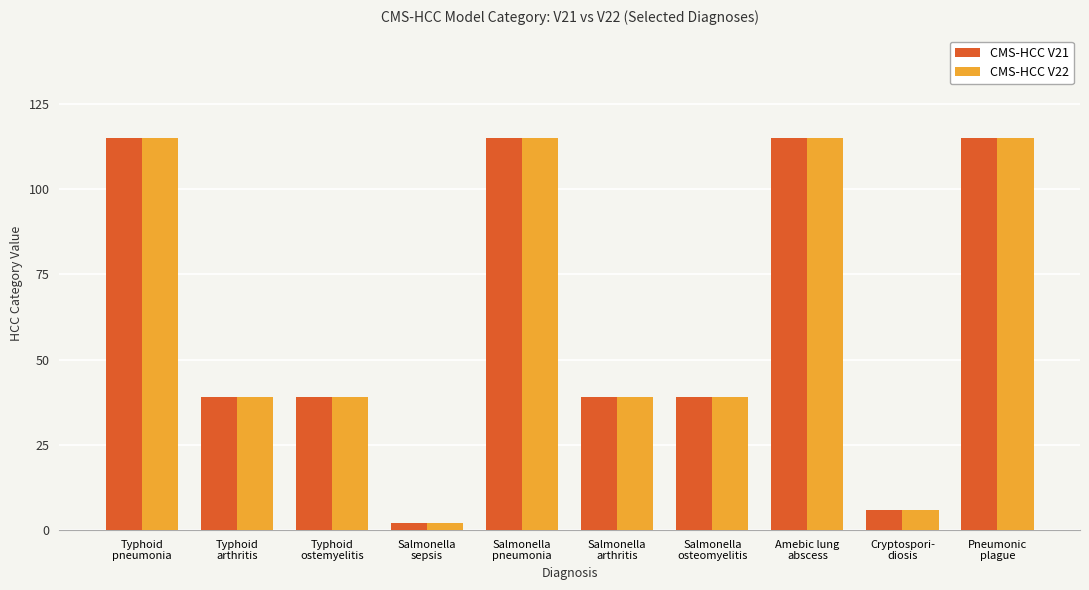

What is the maximum value shown in the chart?

115